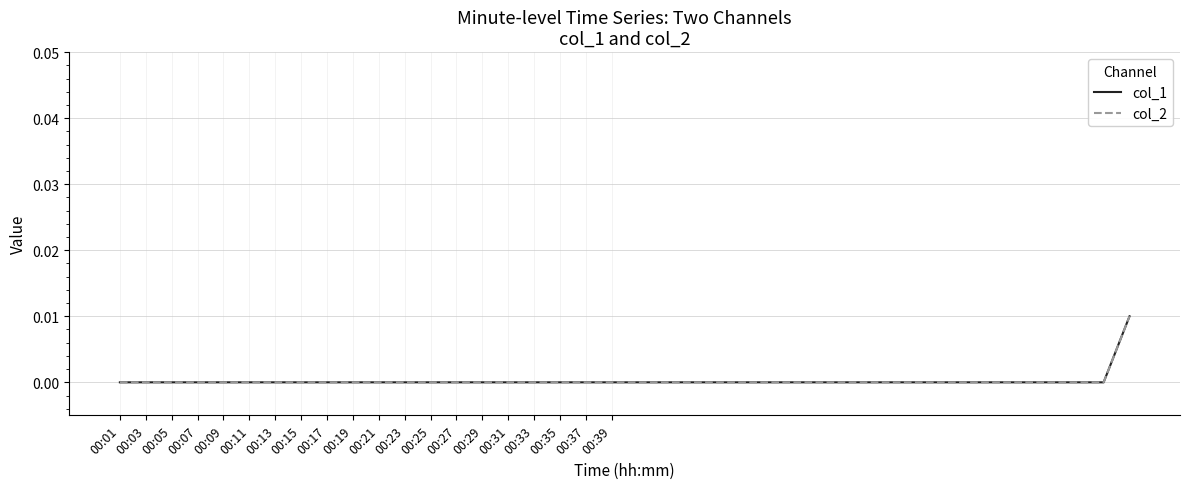

Is this an area chart (filled region under the line)?

No